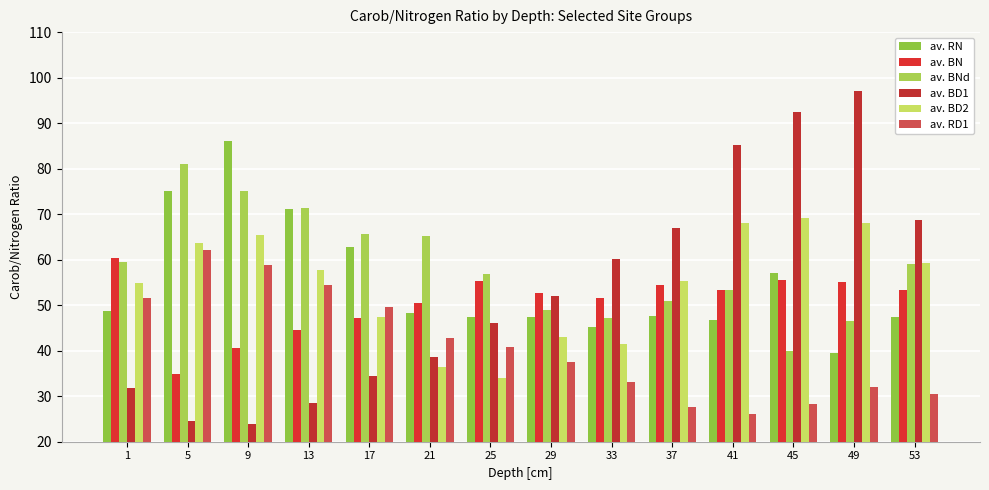

Count the number of categories in the chart.

14